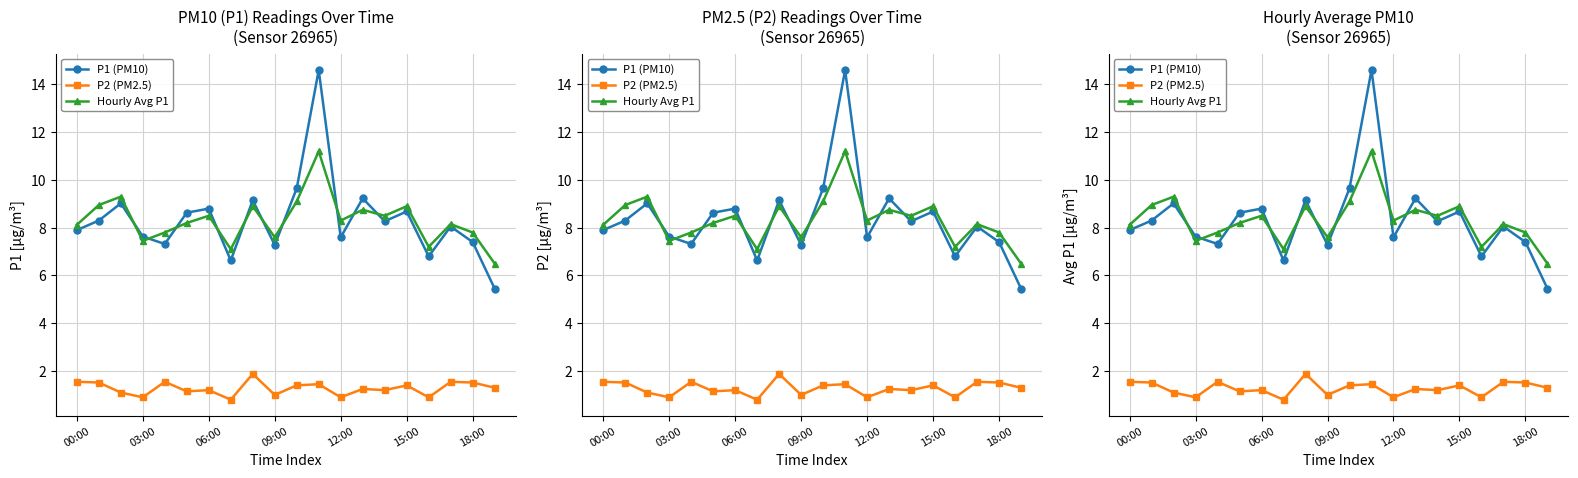

Does the chart display data point markers on the line(s)?

Yes